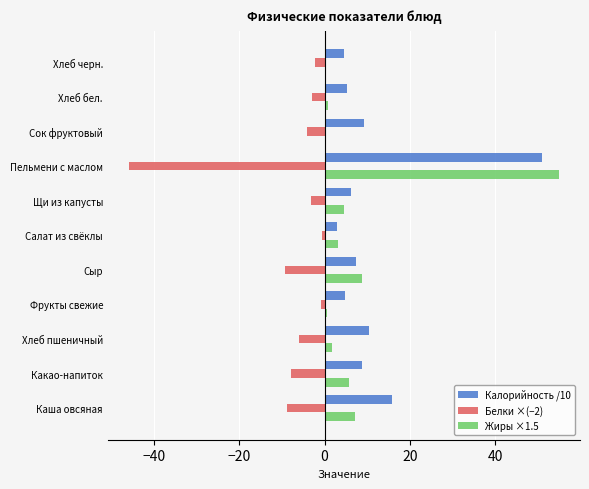

Is the value of Жиры ×1.5 at Салат из свёклы greater than the value of Белки ×(−2) at Фрукты свежие?

Yes